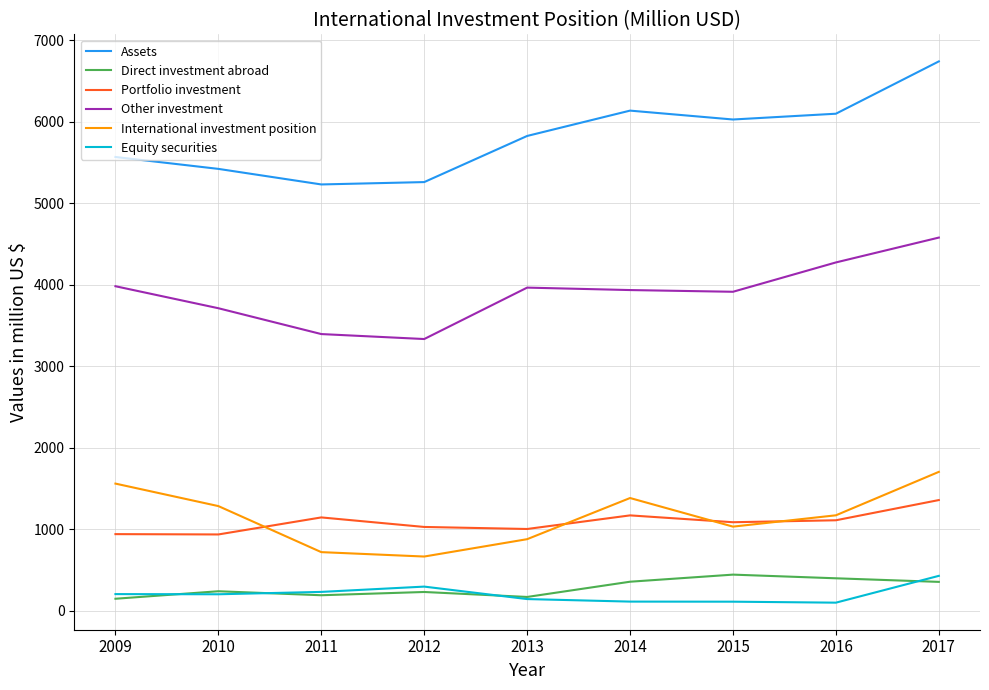

What is the difference between the maximum and second lowest values in the Equity securities series?

317